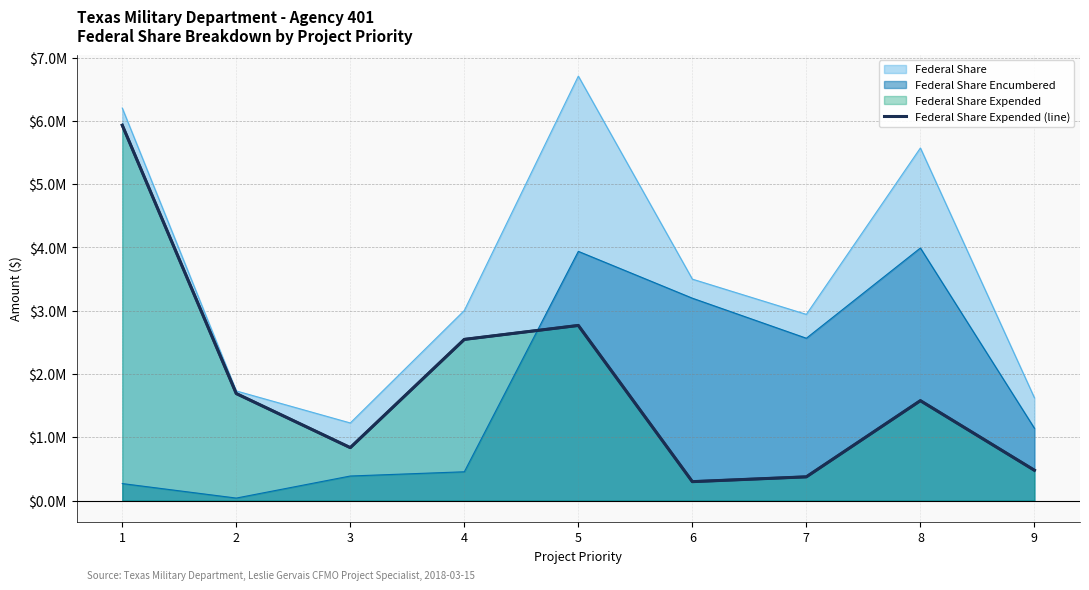

True or false: the data has more than 0 interior local peaks.

True